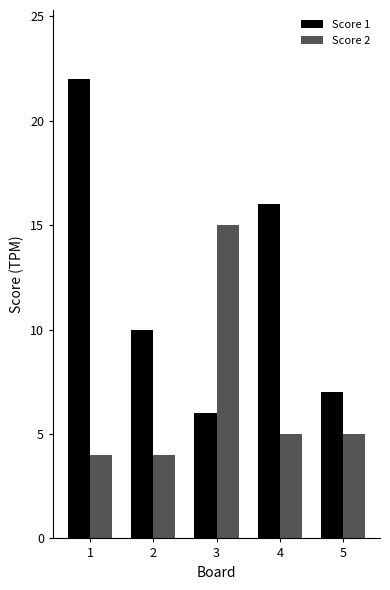

What is the difference between the maximum and minimum values in the Score 2 series?

11